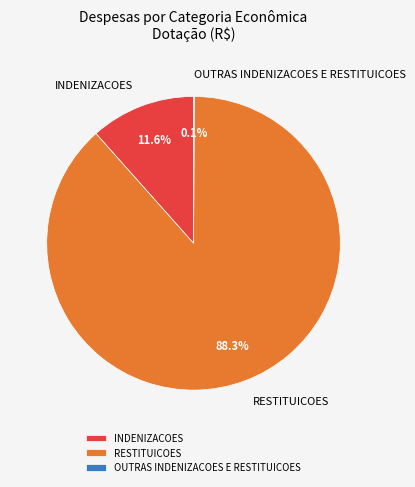

What percentage is the RESTITUICOES slice, to the nearest percent?

88%